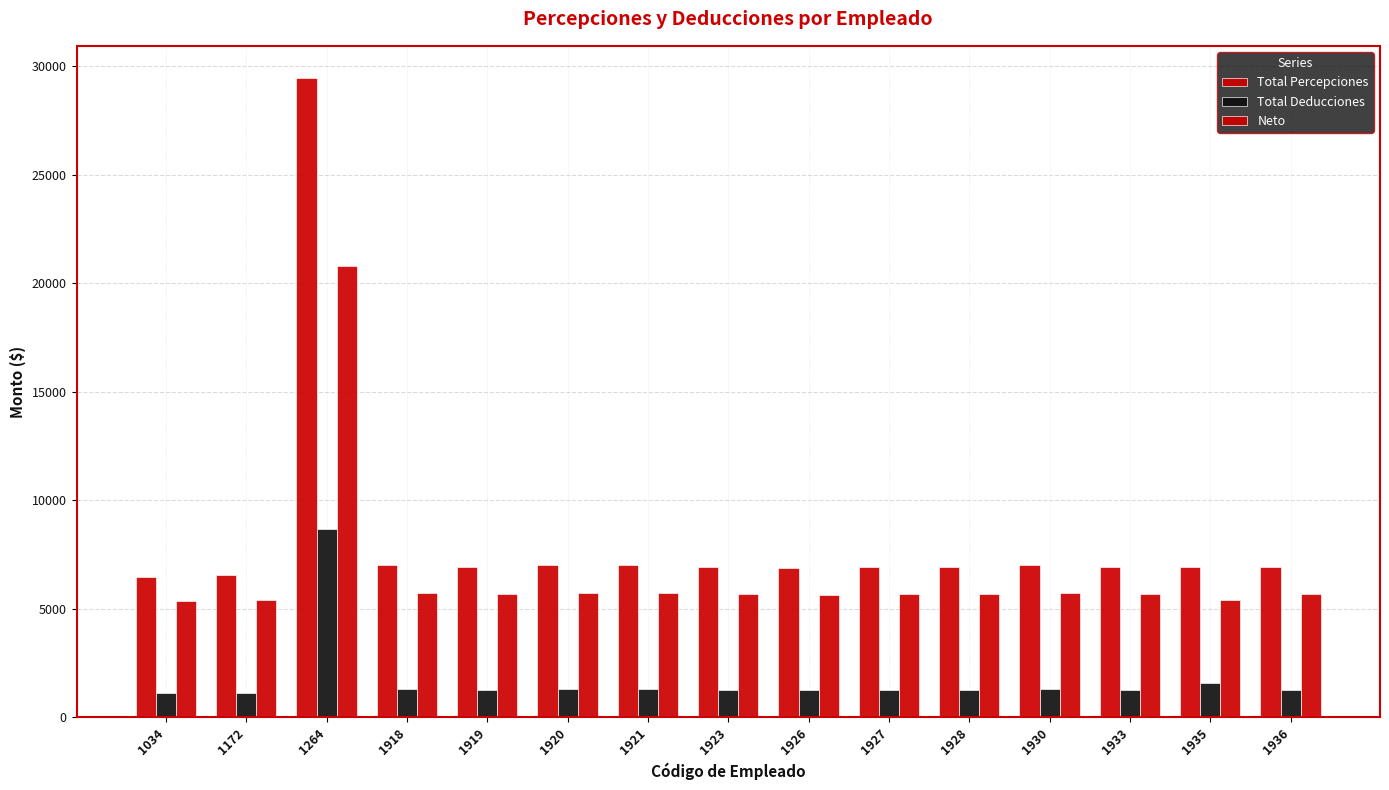

Between 1918 and 1933, which series saw the biggest shift?

Total Percepciones